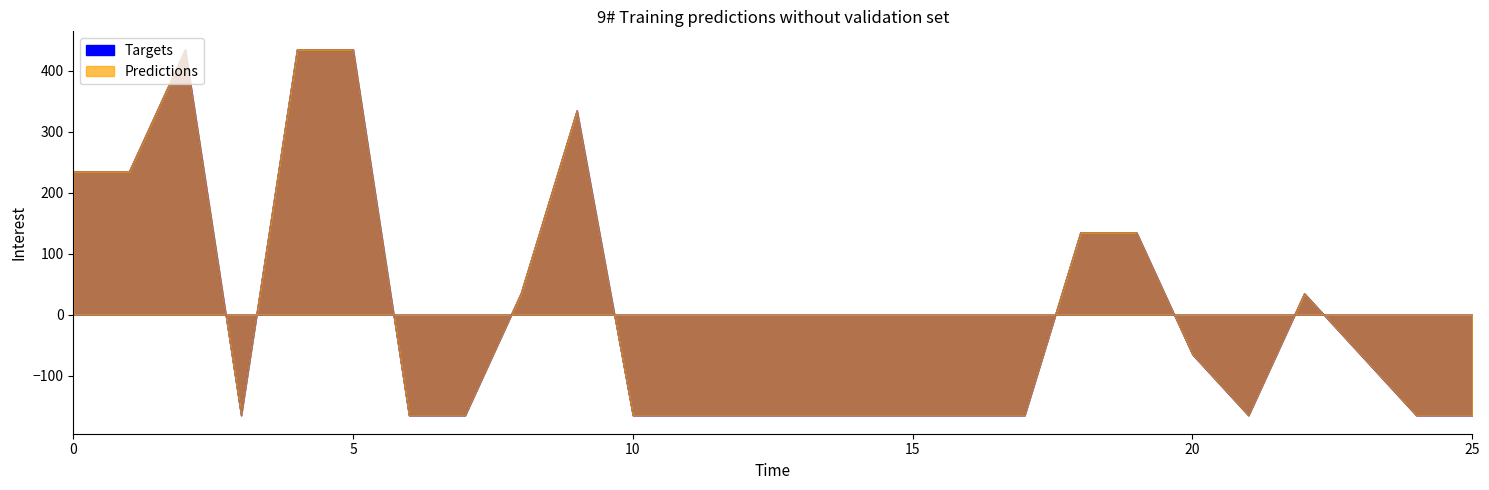

How many data points in Predictions are less than -165?

14